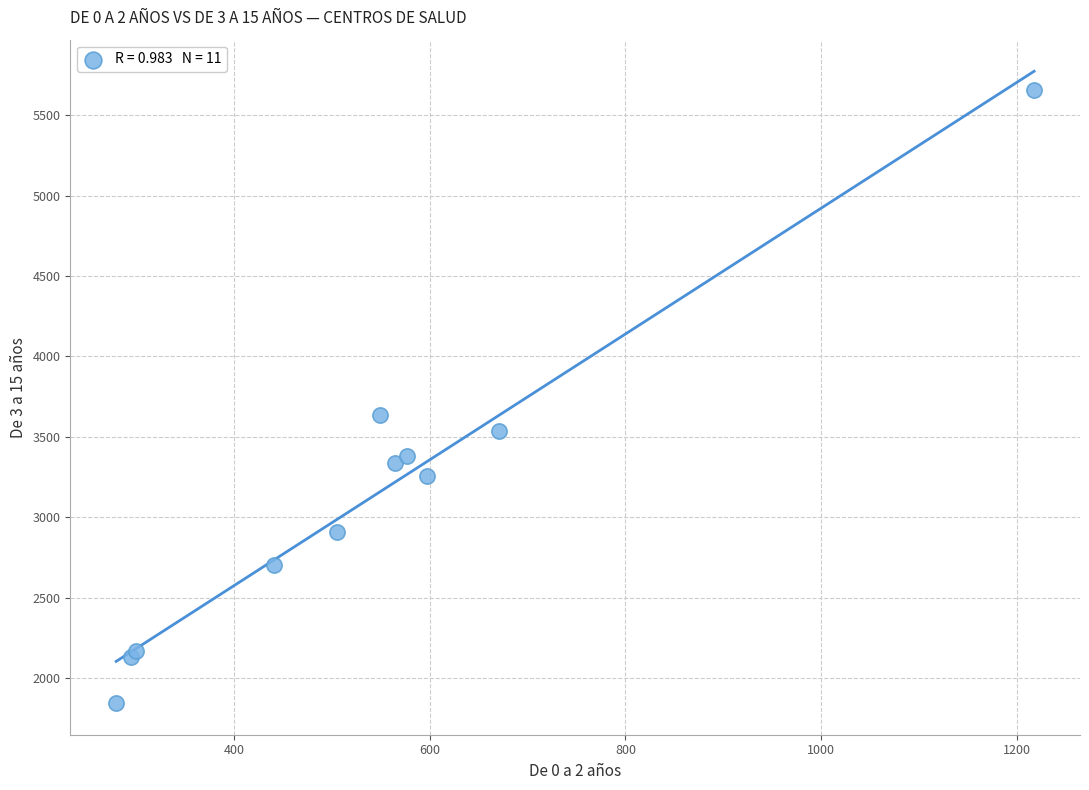

What Y value in the scatter plot is closest to 3752?

3637